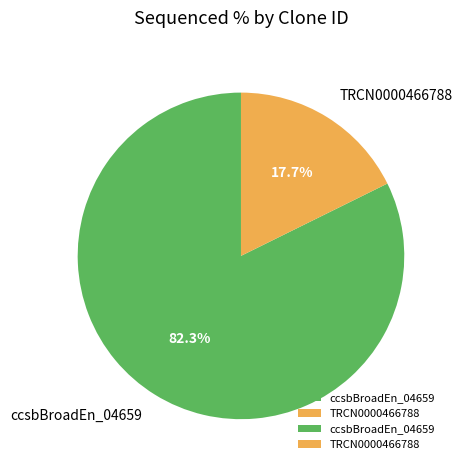

Does TRCN0000466788 represent more than half of the total?

No